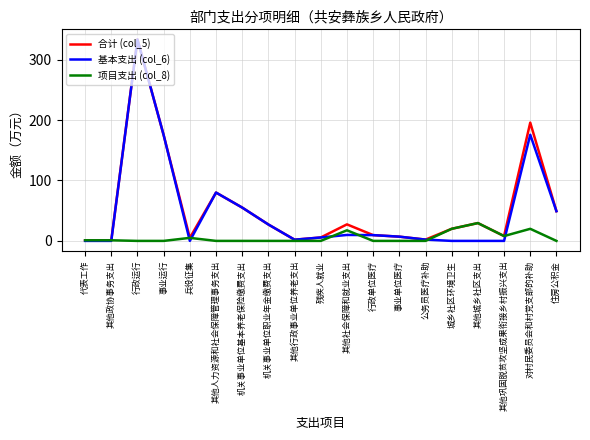

The value of 合计 (col_5) at 其他政协事务支出 is 1.0. True or false?

True